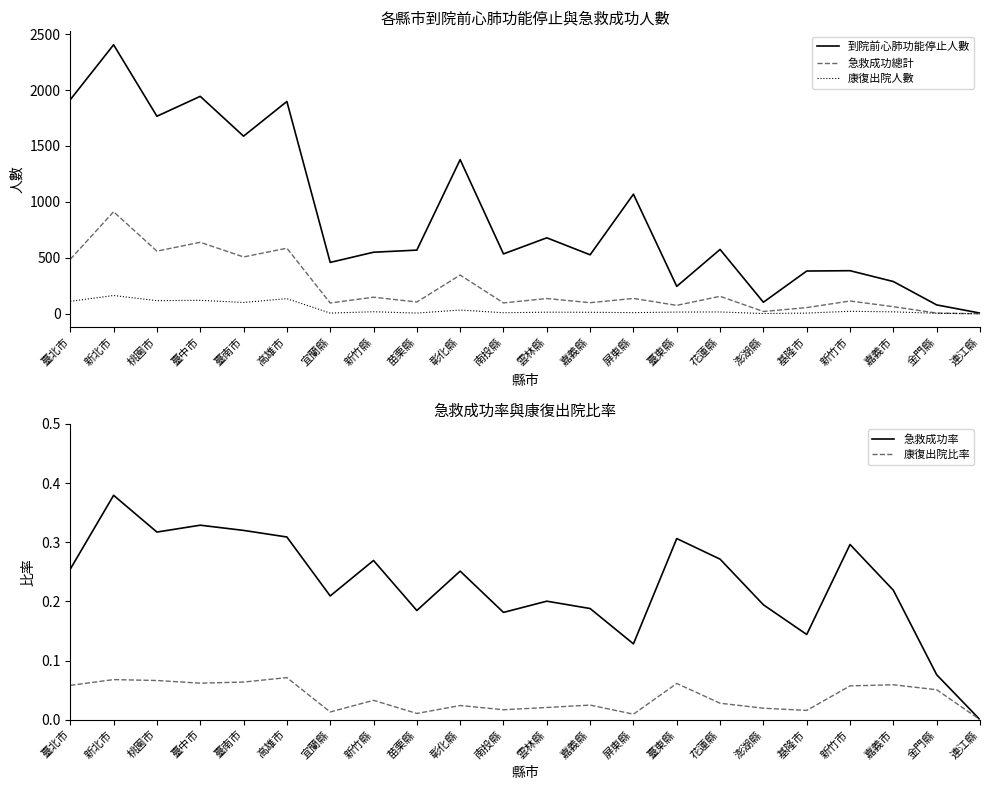

Rank the categories by 到院前心肺功能停止人數 value from highest to lowest.

新北市, 臺中市, 臺北市, 高雄市, 桃園市, 臺南市, 彰化縣, 屏東縣, 雲林縣, 花蓮縣, 苗栗縣, 新竹縣, 南投縣, 嘉義縣, 宜蘭縣, 新竹市, 基隆市, 嘉義市, 臺東縣, 澎湖縣, 金門縣, 連江縣